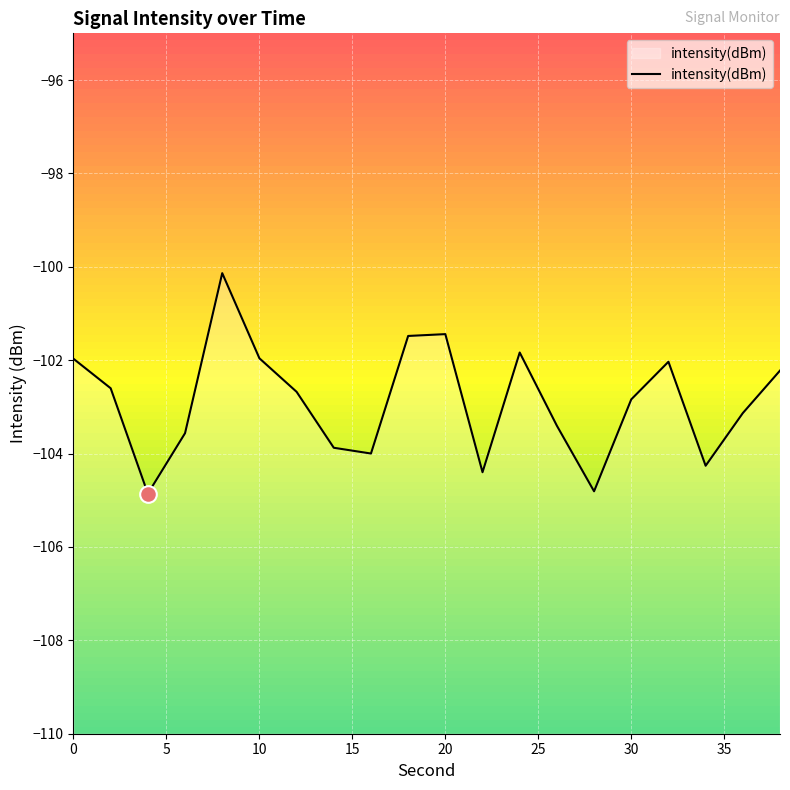

How many values exceed -102?

6